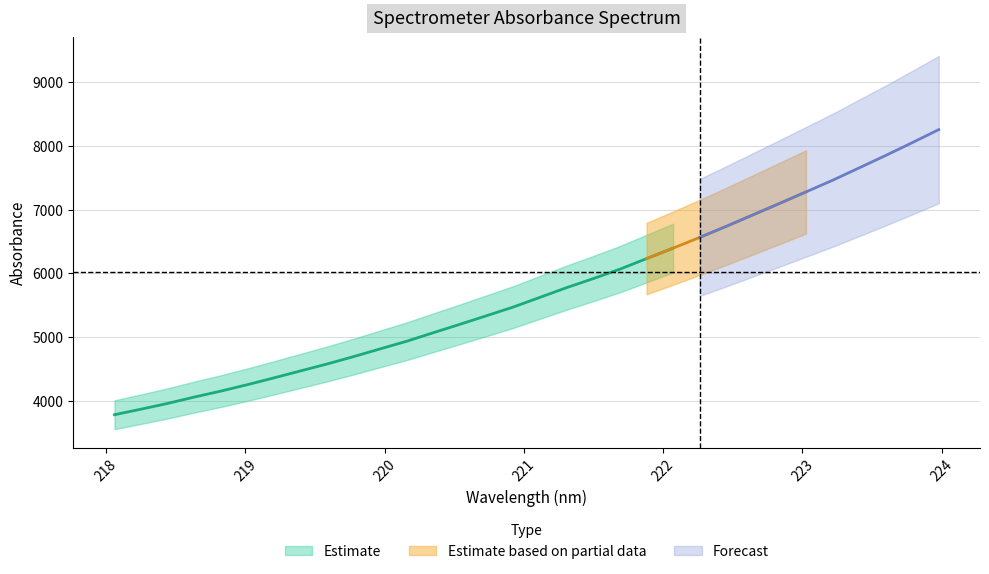

Reading left to right, what are all the values shown in this chart?

3777.9	3865.1	3955.7	4055.3	4149.2	4250.5	4357.4	4466.9	4576.0	4692.2	4813.6	4934.3	5068.1	5200.3	5334.8	5470.7	5622.3	5774.3	5916.0	6063.6	6229.4	6394.0	6562.1	6735.8	6915.5	7095.0	7276.8	7459.4	7653.8	7848.7	8050.1	8255.1